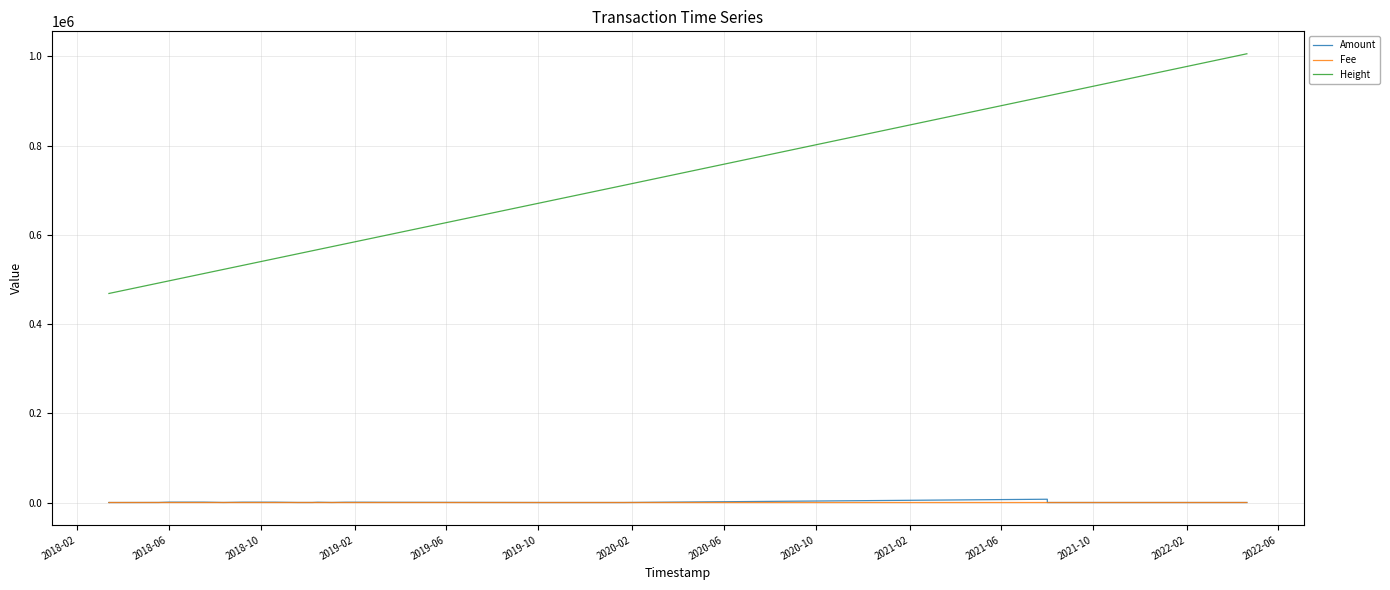

True or false: Height has more than 2 interior local peaks.

False